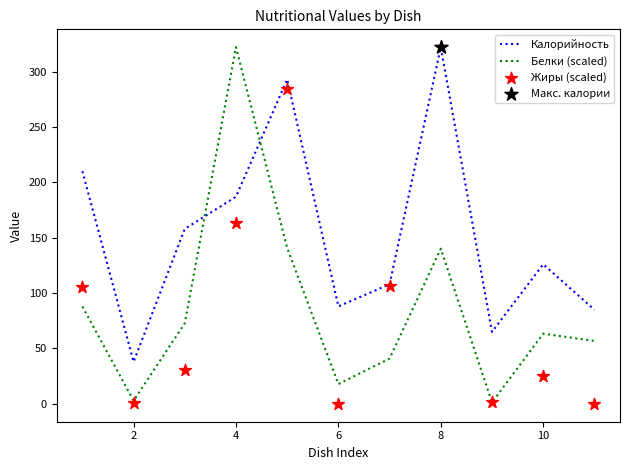

The value of Калорийность at 10 is 126.0. True or false?

True